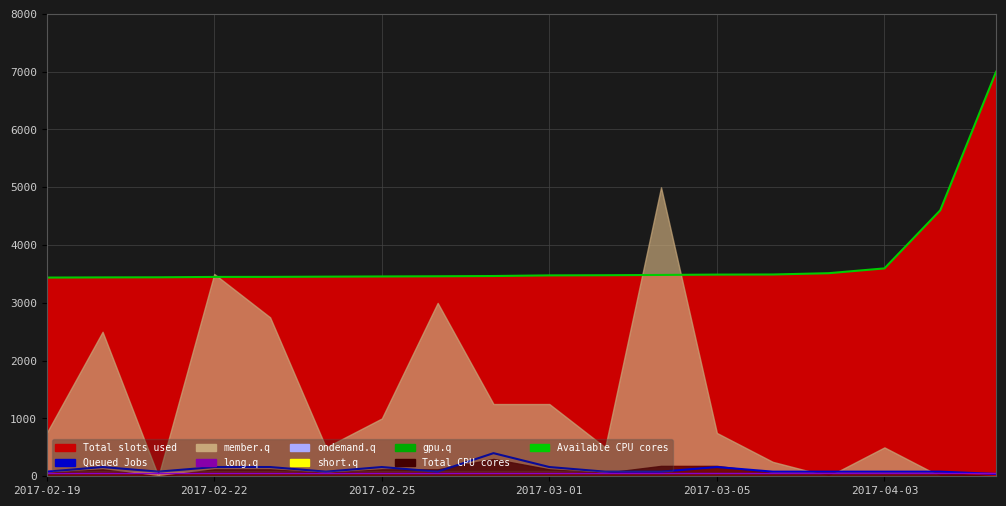

True or false: Total CPU cores has a value of 50.0 at 10.

True